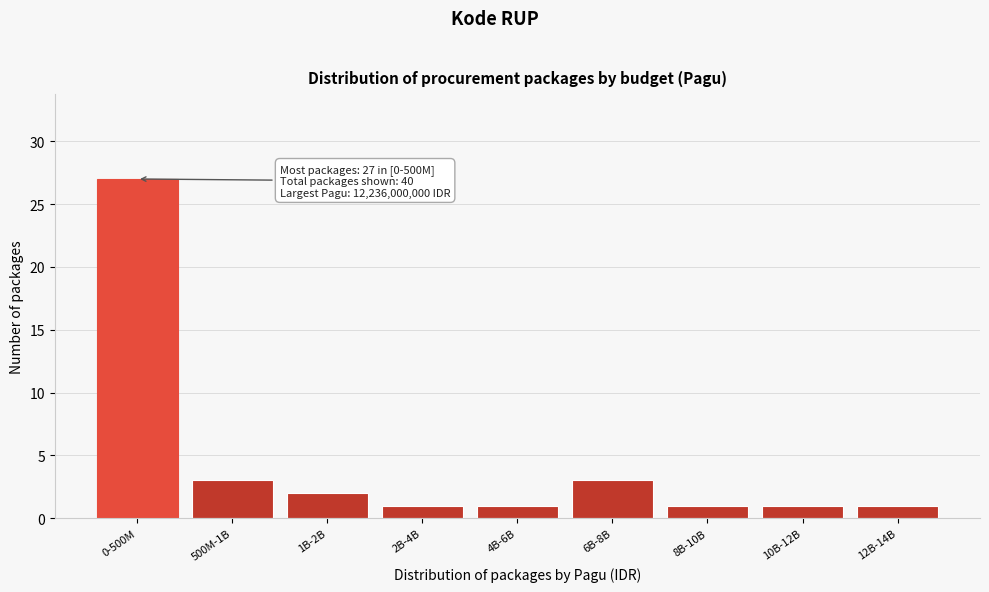

Reading left to right, list all the values displayed in this chart.

0-500M=27	500M-1B=3	1B-2B=2	2B-4B=1	4B-6B=1	6B-8B=3	8B-10B=1	10B-12B=1	12B-14B=1